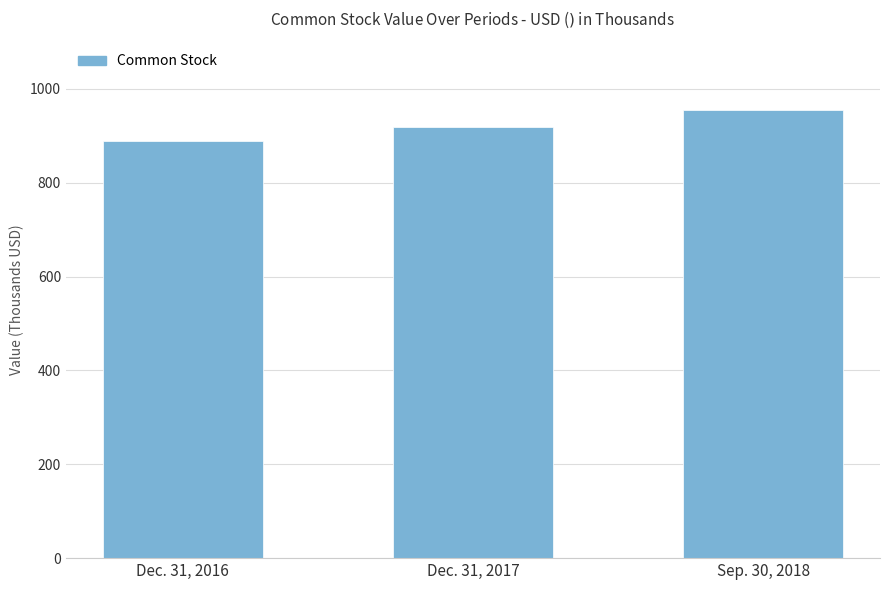

How many bars are there in total?

3